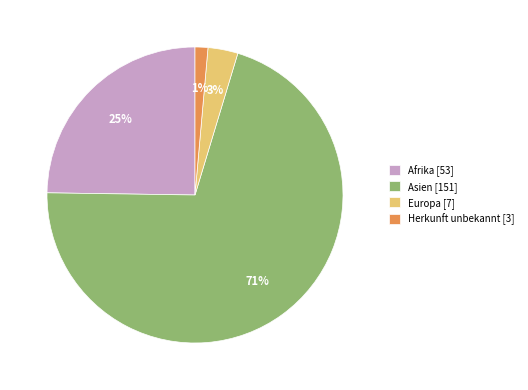

What is the smallest slice in the pie chart?

Herkunft unbekannt [3]